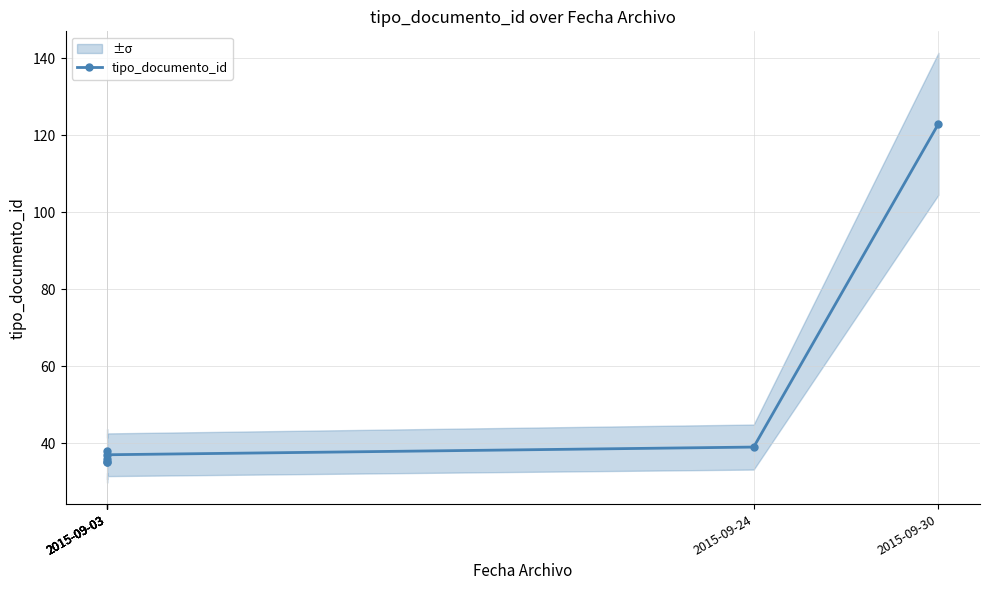

True or false: the data shows 58 at 2015-09-03.

False